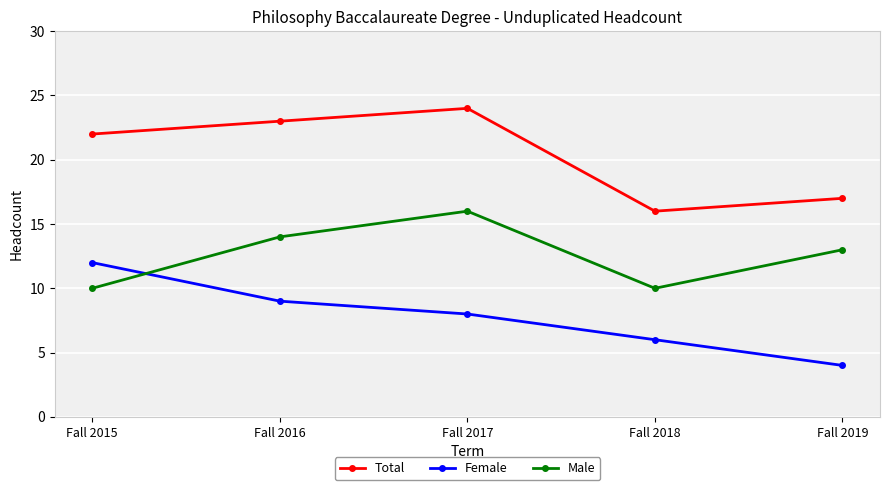

Rank the categories by Total value from highest to lowest.

Fall 2017, Fall 2016, Fall 2015, Fall 2019, Fall 2018